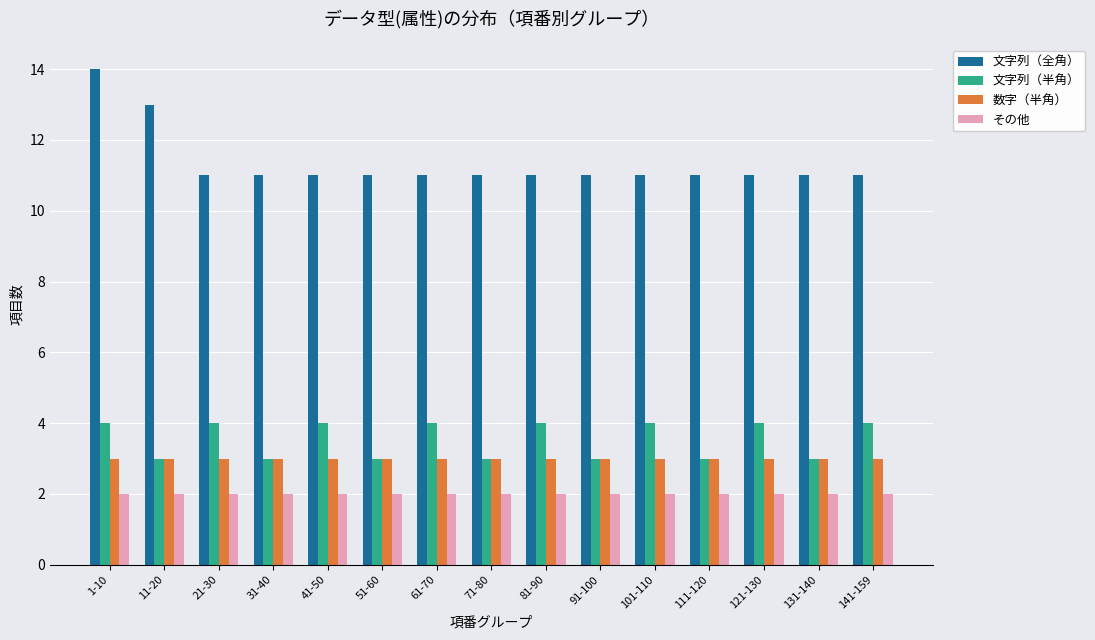

Which label corresponds to the largest value in the chart?

1-10